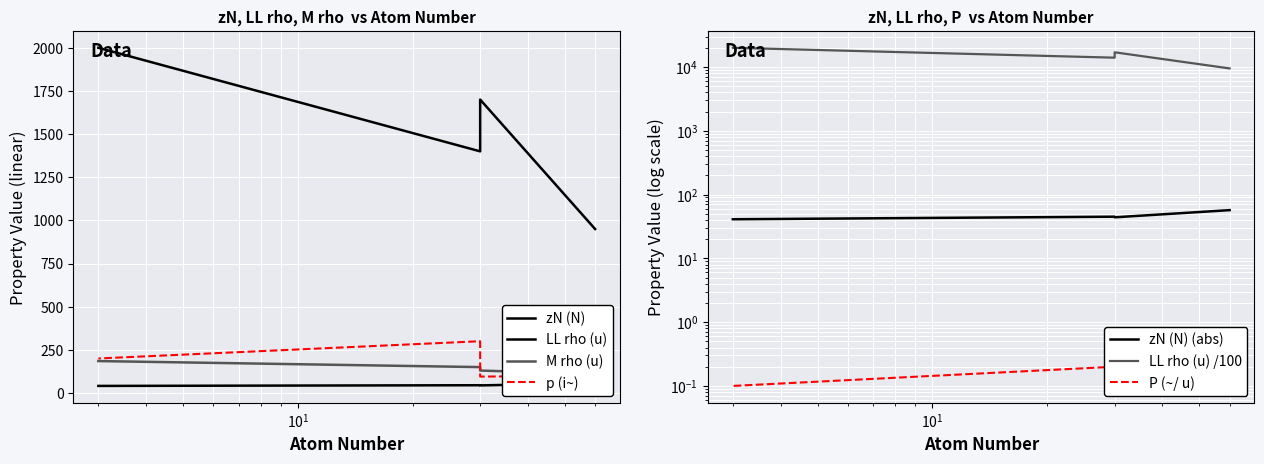

What is the average value of the zN (N) series?

46.8